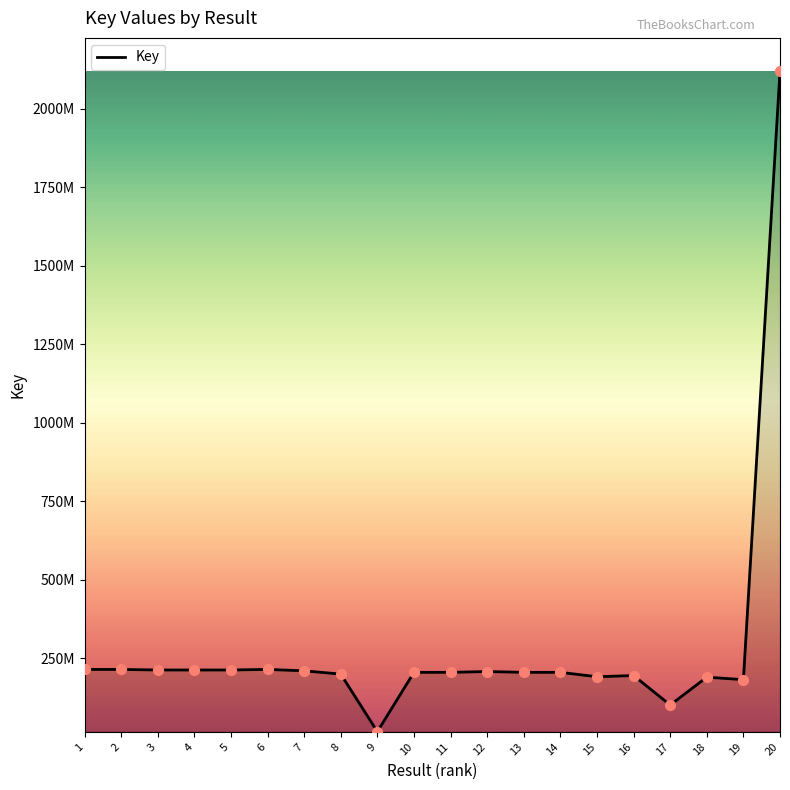

Does the chart have visible grid lines?

No